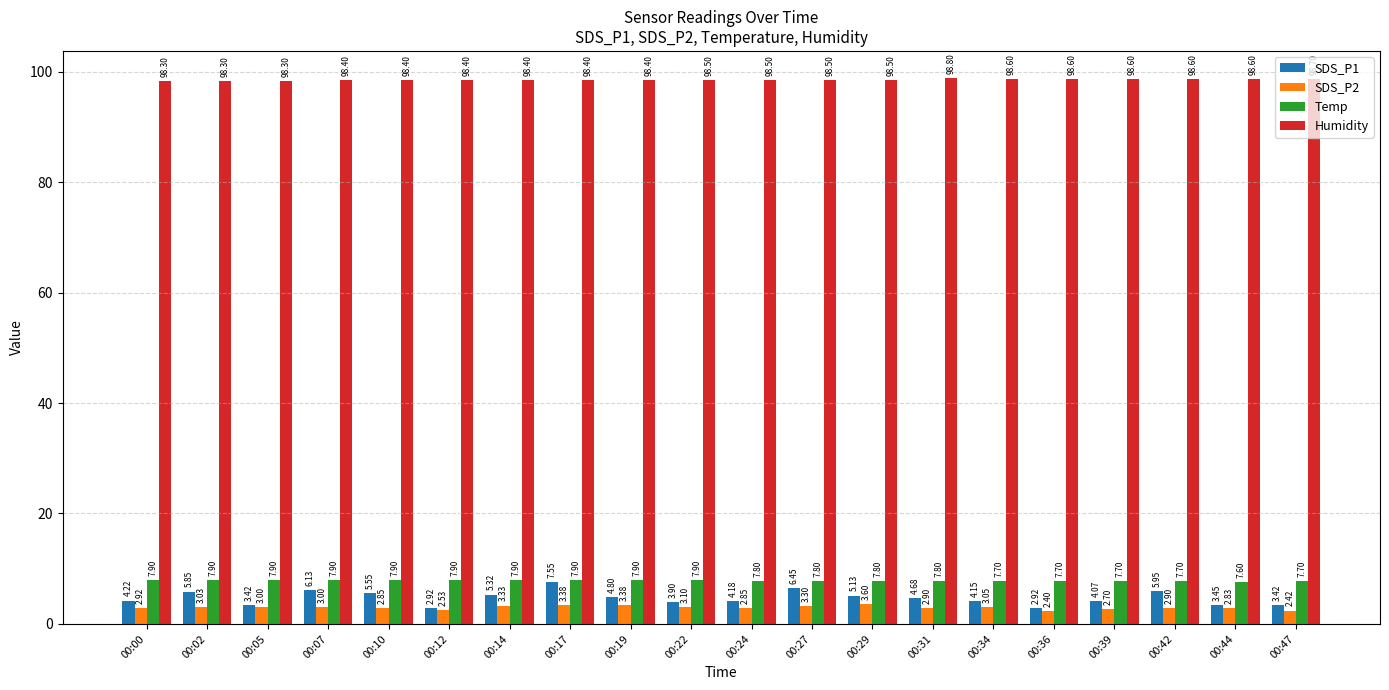

Rank the series by their maximum value, from lowest to highest.

SDS_P2, SDS_P1, Temp, Humidity